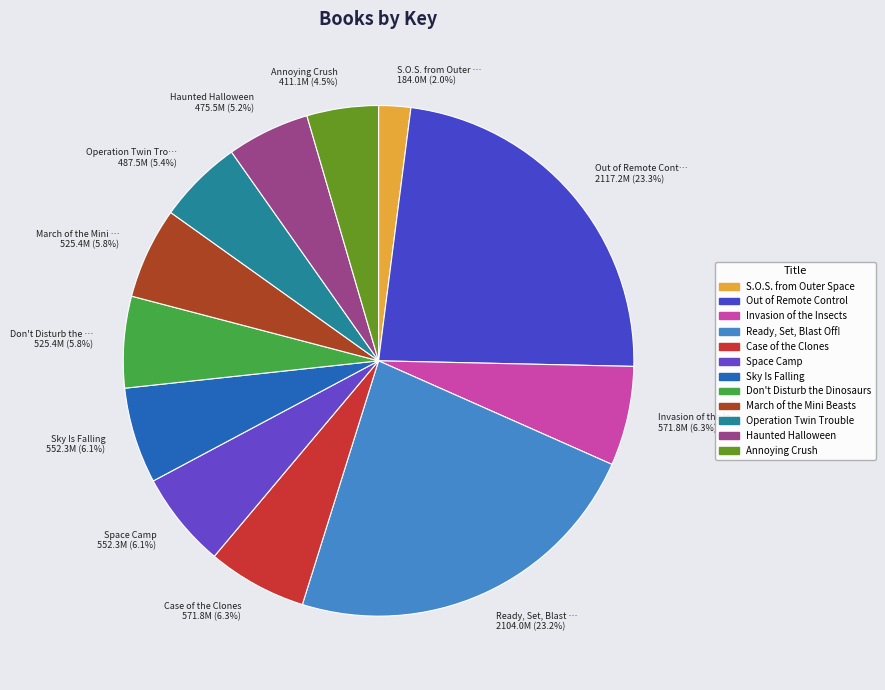

Is March of the Mini … 525.4M (5.8%) the majority of the pie?

No